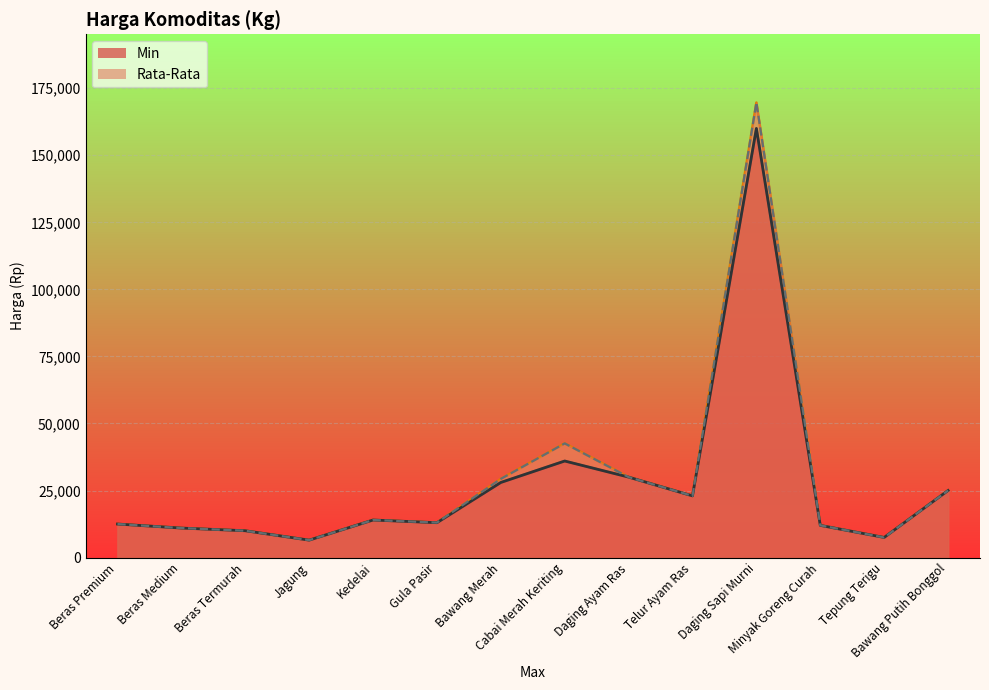

Read the Min value at Kedelai.

14000